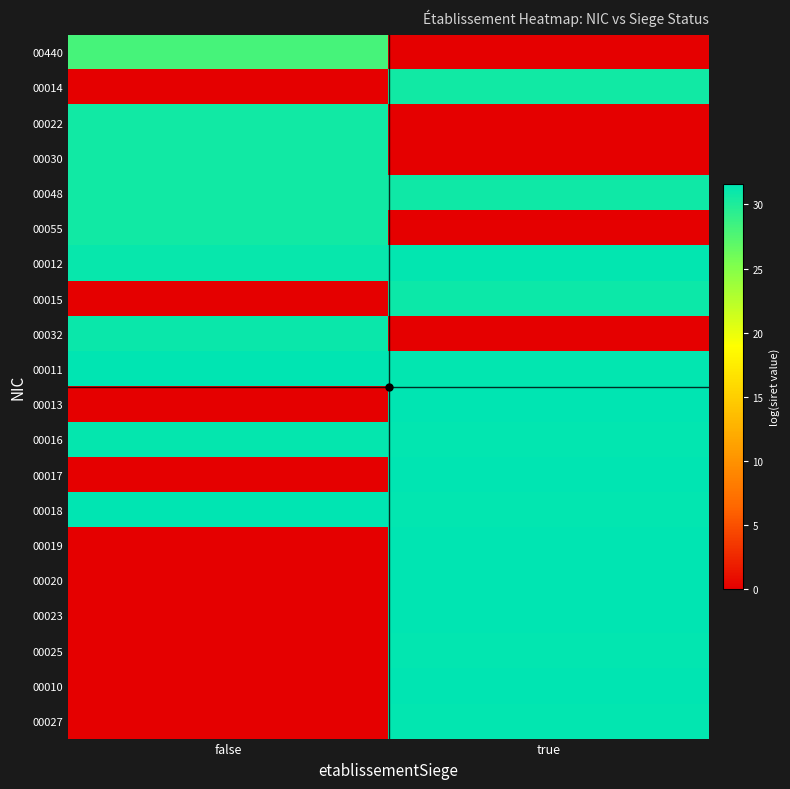

At which category does the chart reach its minimum across all series?

true